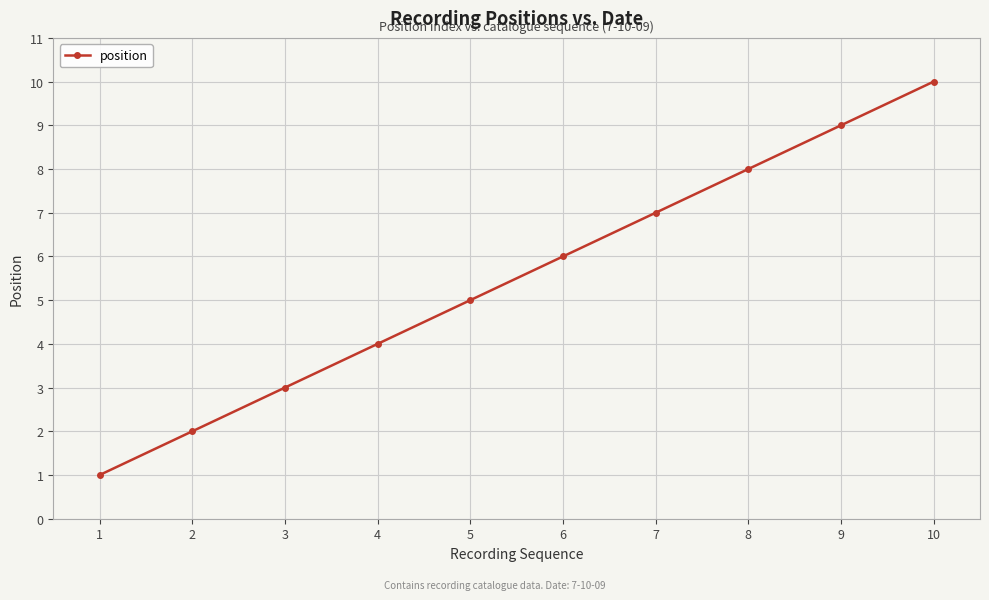

How many data points does each series have?

10